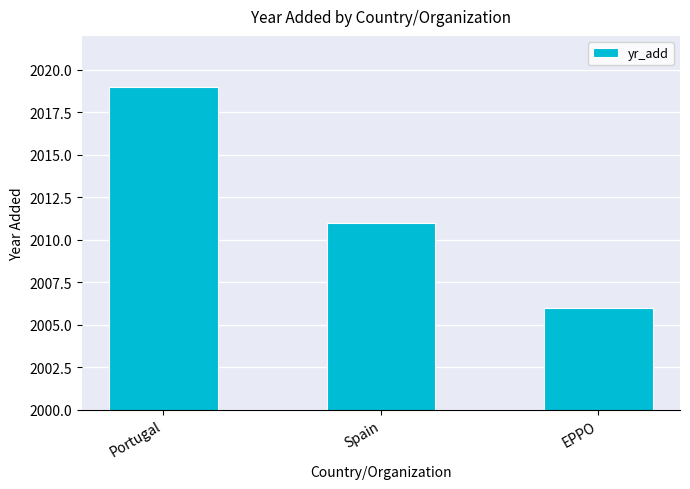

Which has a higher value, EPPO or Spain?

Spain